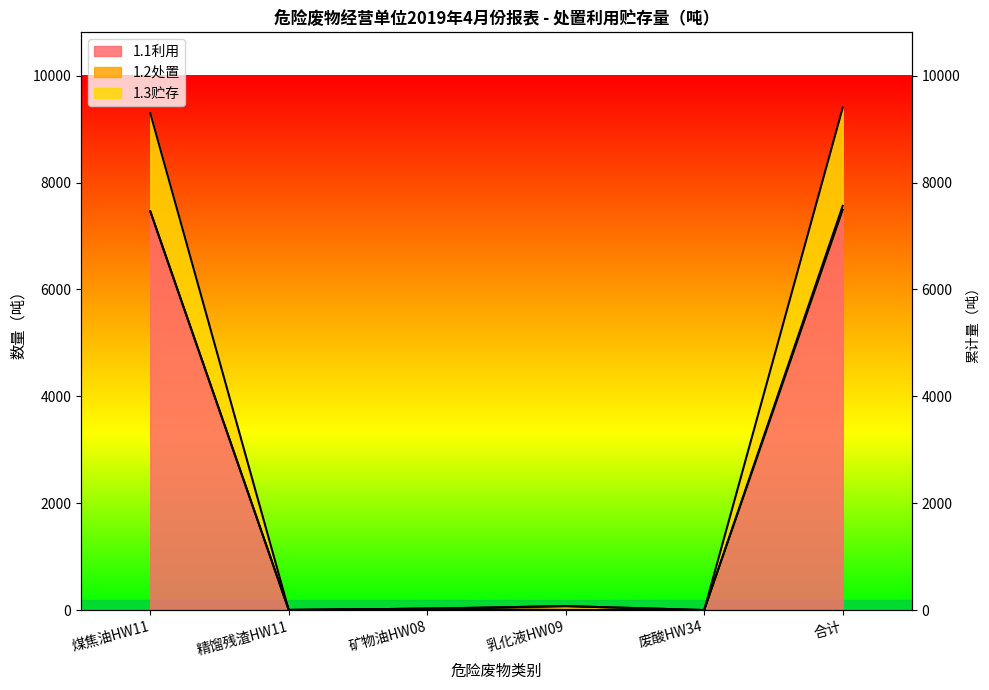

The value of 1.3贮存 at 合计 is 9401.7. True or false?

True